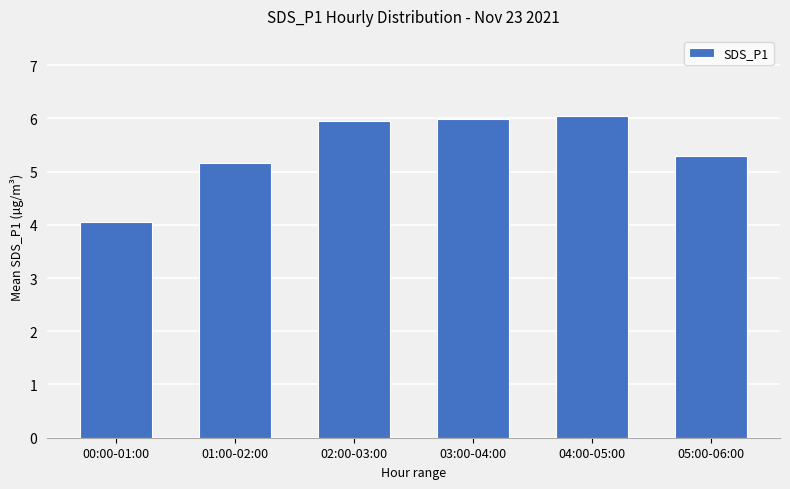

What is the label of the 2nd bar from the left?

01:00-02:00